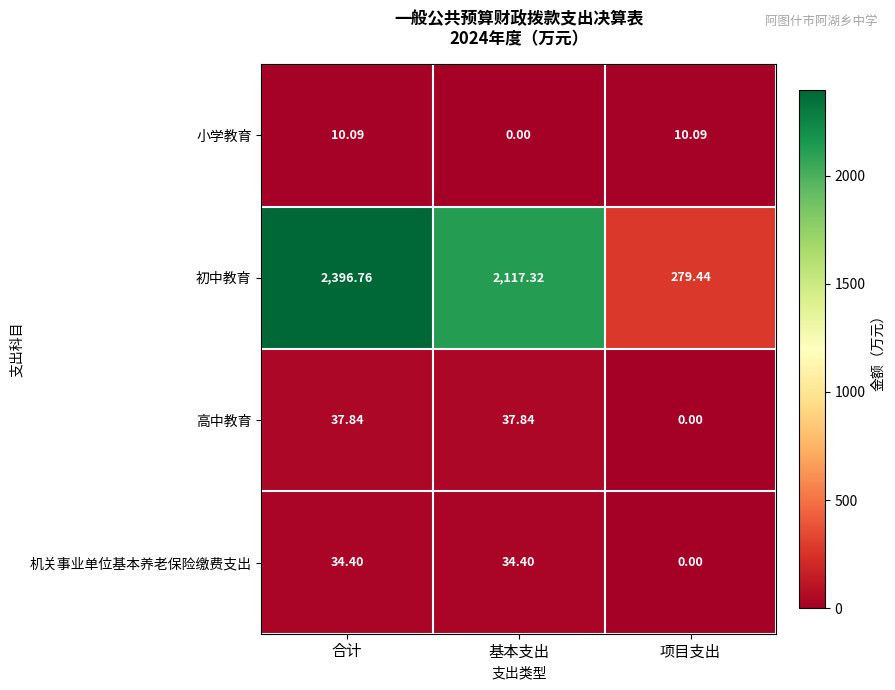

How many values in 机关事业单位基本养老保险缴费支出 are above zero?

2